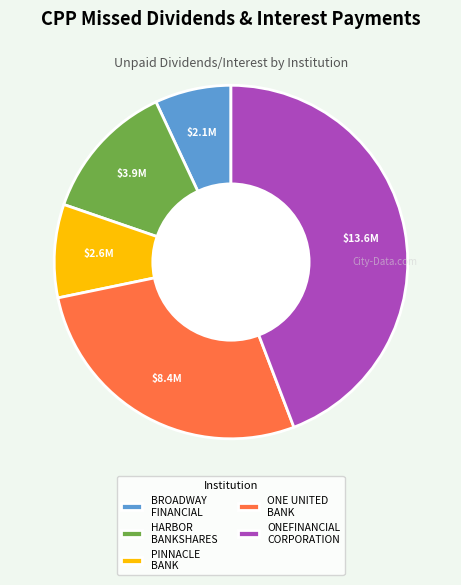

Combined, do BROADWAY FINANCIAL and ONE UNITED BANK account for over 50%?

No